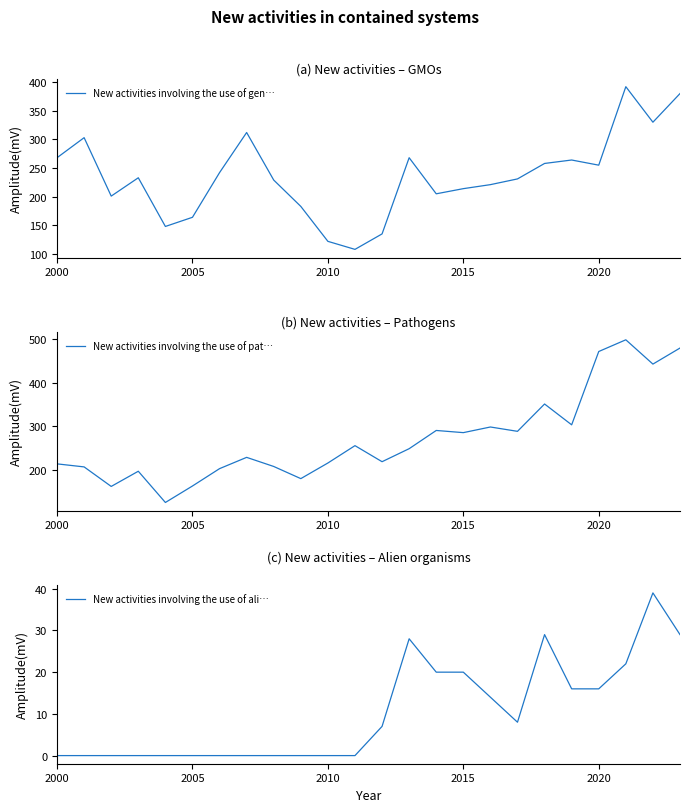

True or false: New activities involving the use of pat… has a value of 160 at 14.

False